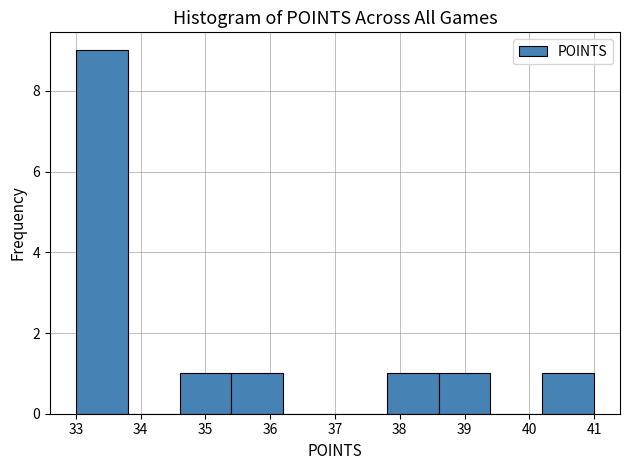

How tall is the bar that spans 33.0 to 33.8 on the x-axis? The values are not printed on the chart, so give them approximately, as read against the axis.

9